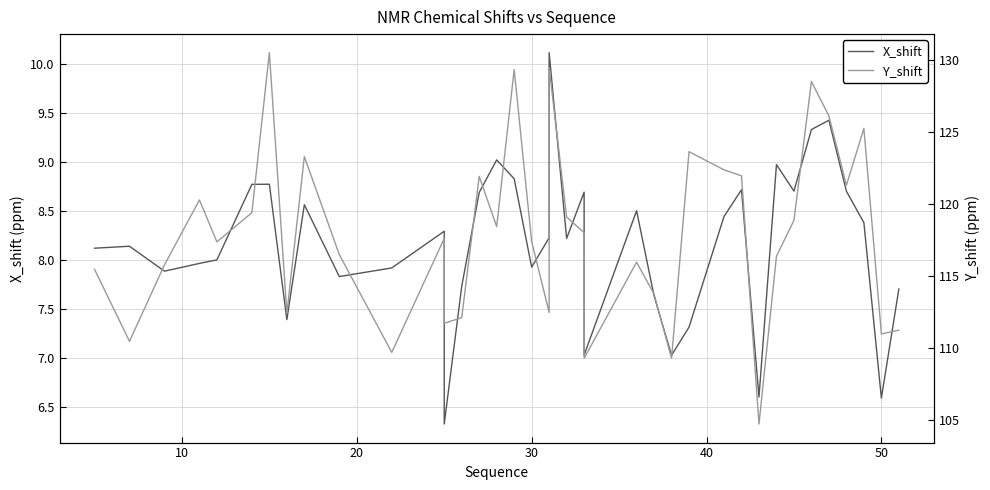

How many values in the Y_shift series exceed 117?

21